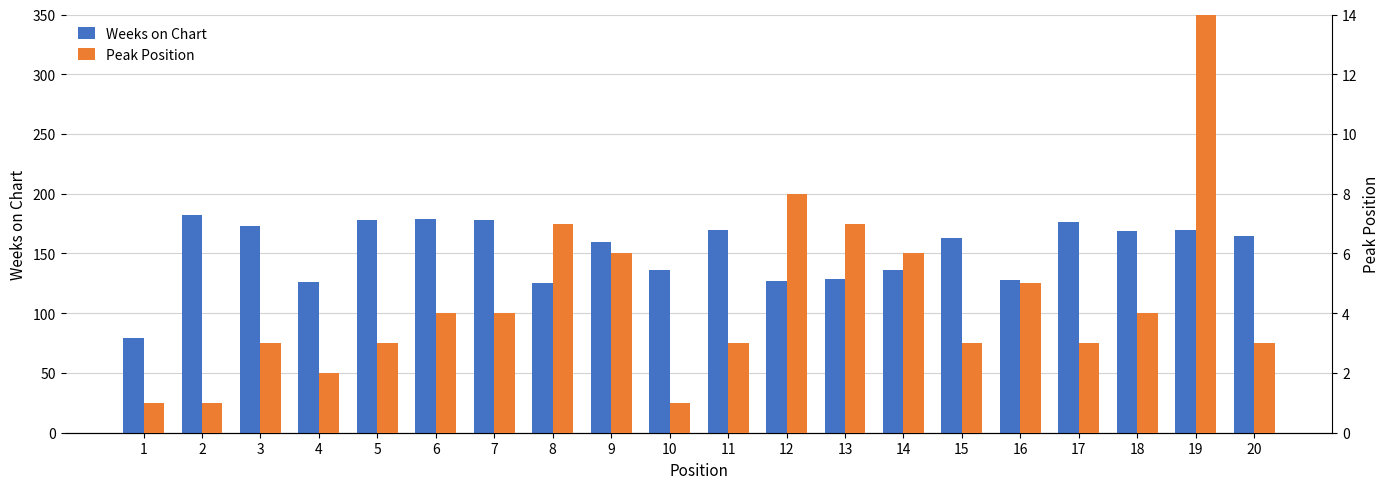

At how many categories does at least one series exceed 139?

12